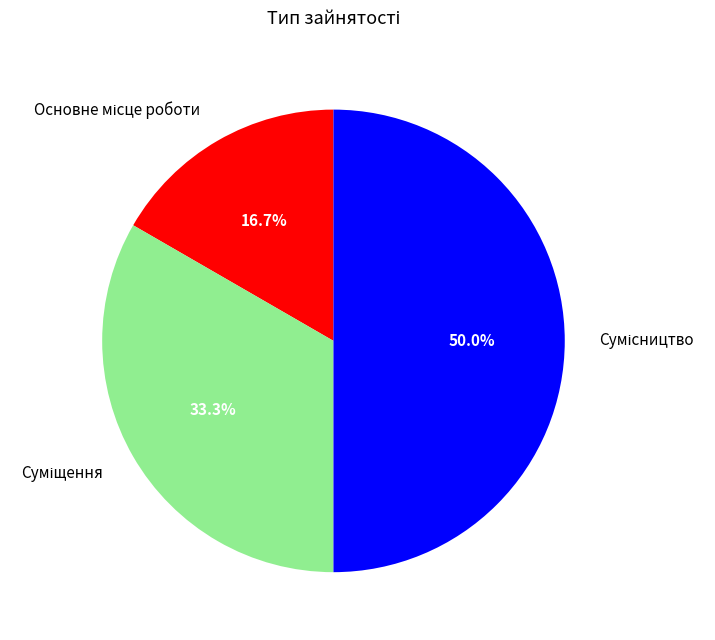

What is the change in value from Основне місце роботи to Суміщення?

+1